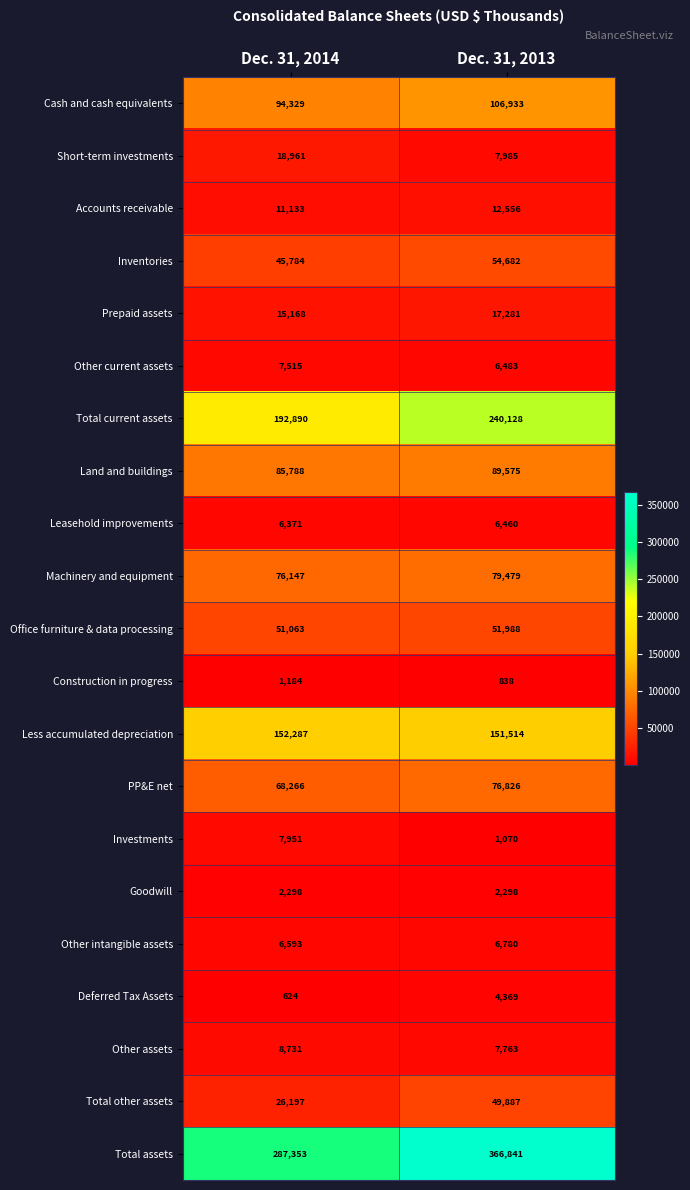

At which label is Cash and cash equivalents closest to 100631?

Dec. 31, 2014